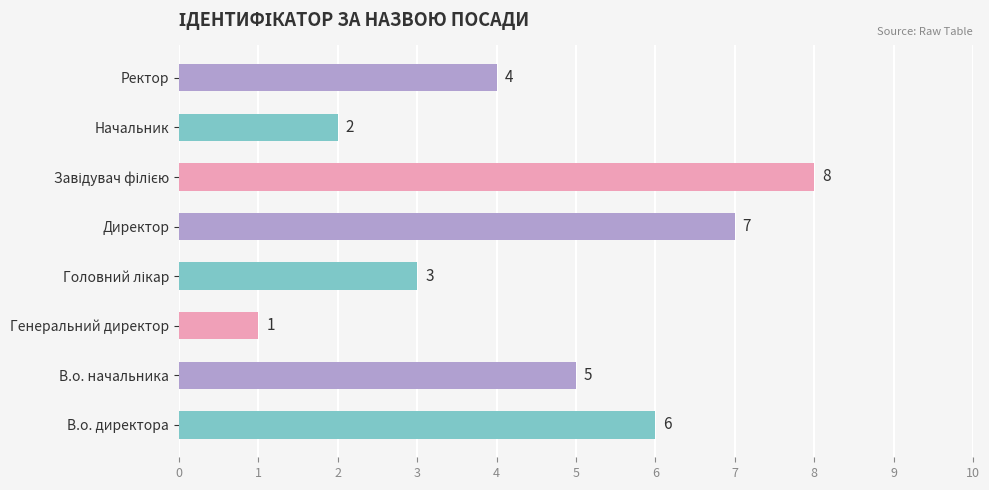

What is the maximum value shown in the chart?

8